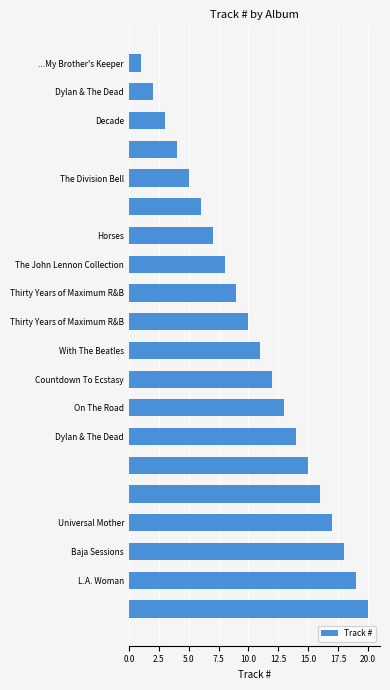

What is the greatest value displayed?

20